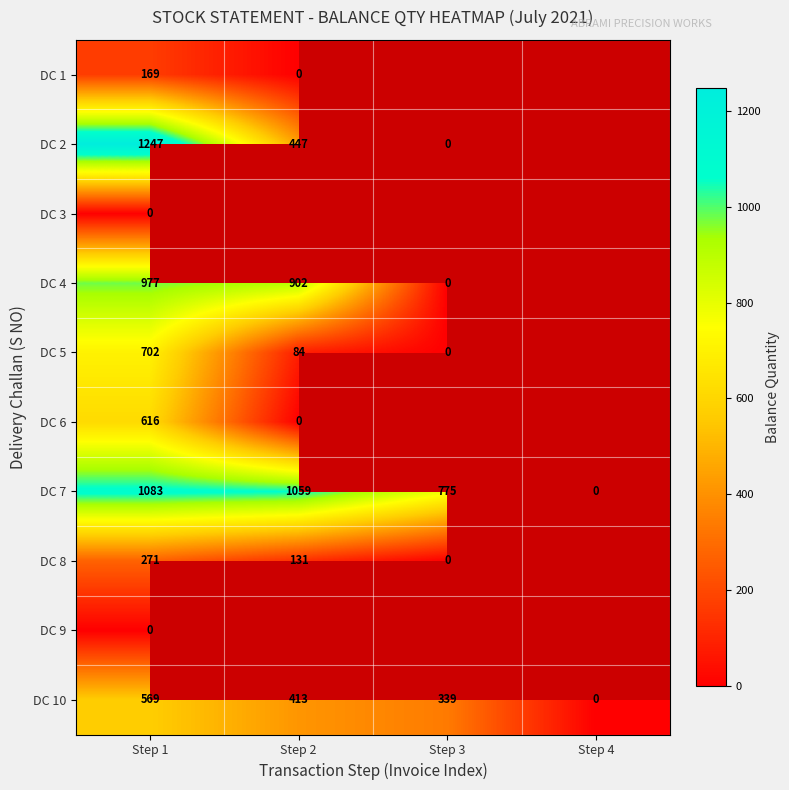

Rank the categories by DC 10 value from lowest to highest.

Step 4, Step 3, Step 2, Step 1